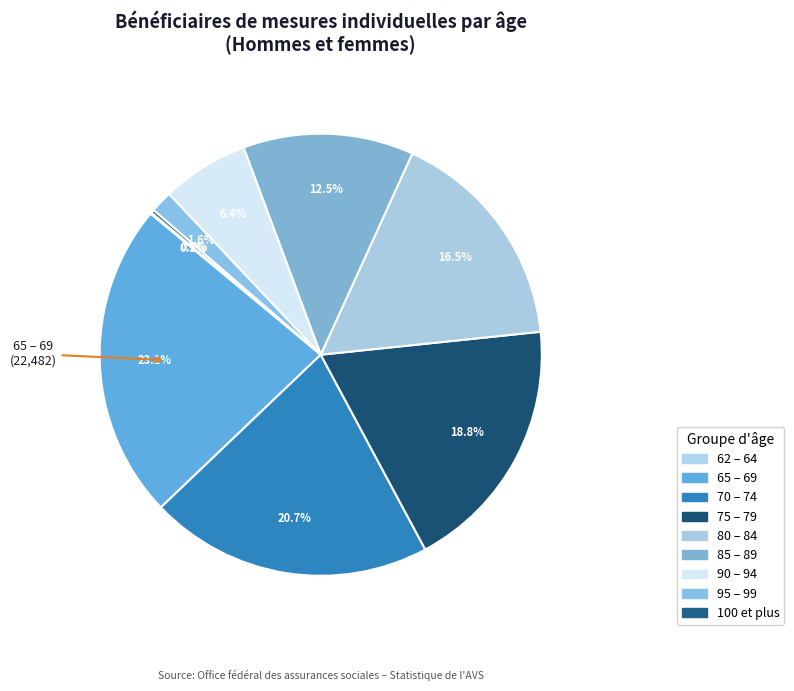

To the nearest percent, what is the average slice percentage?

11%